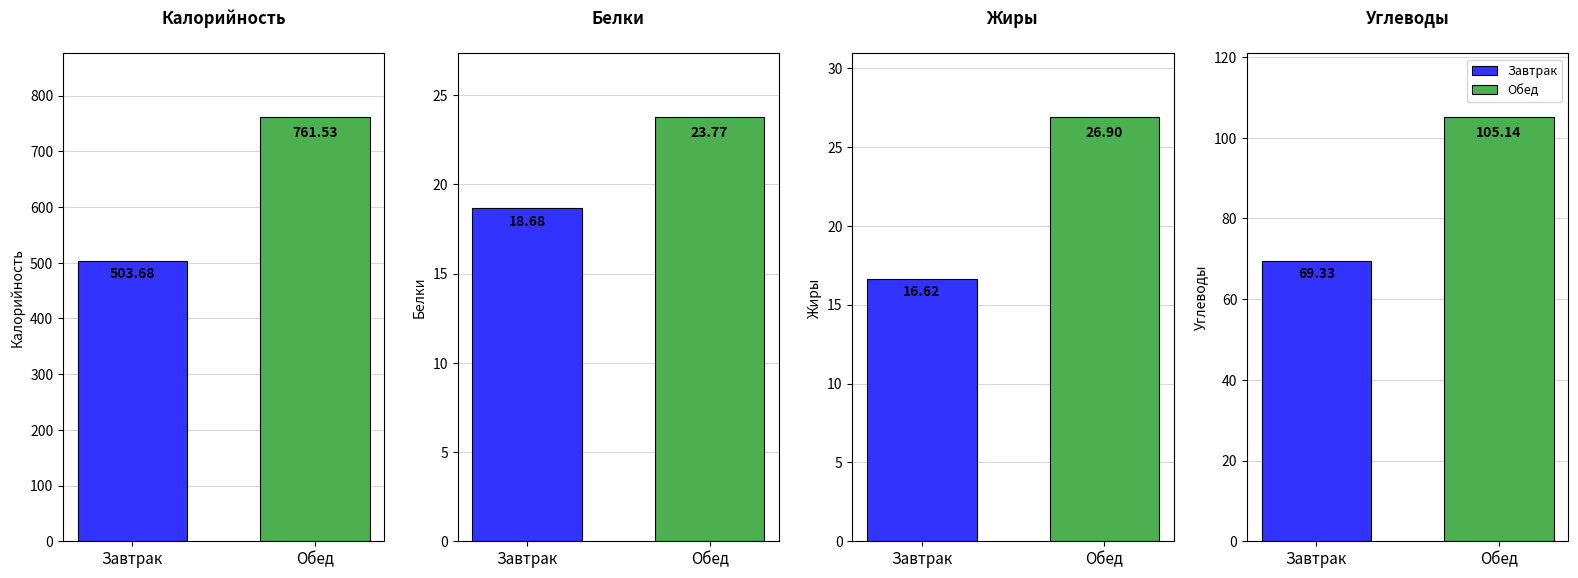

What is the difference between the highest and lowest values at Углеводы?

35.8